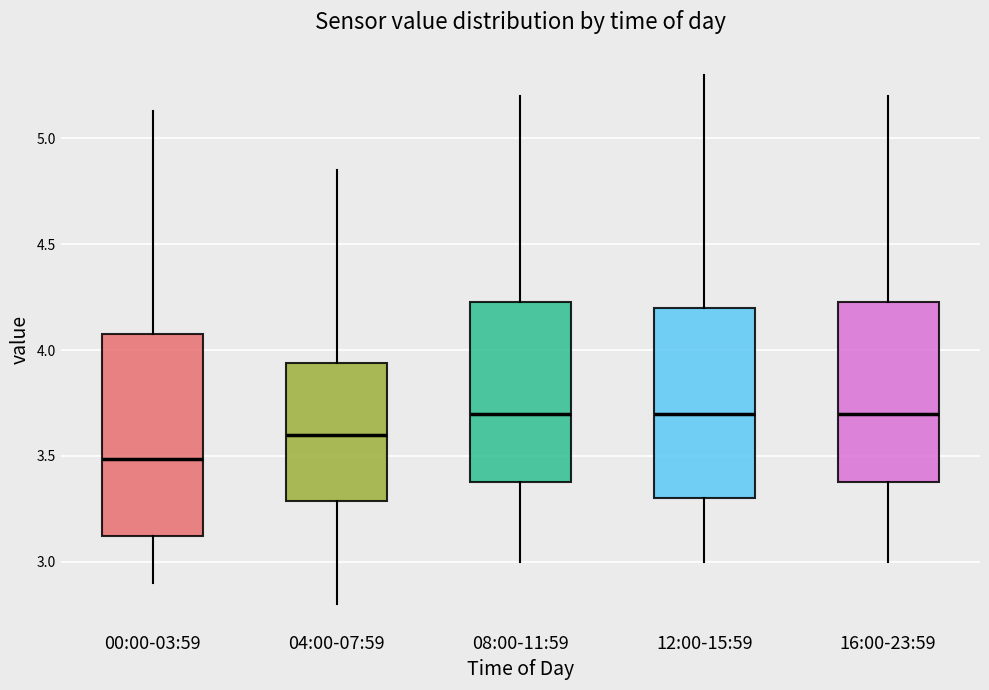

Reading left to right, transcribe this box plot: for each box, give where its median line is, the range the box spans, and where its two whiskers end, as read against the y-axis. The values are not printed on the chart, so give them approximately, as read against the axis.

00:00-03:59: median 3.50, box 3.10 to 4.10, whiskers 2.90 to 5.15
04:00-07:59: median 3.60, box 3.30 to 3.95, whiskers 2.80 to 4.85
08:00-11:59: median 3.70, box 3.40 to 4.25, whiskers 3.00 to 5.20
12:00-15:59: median 3.70, box 3.30 to 4.20, whiskers 3.00 to 5.30
16:00-23:59: median 3.70, box 3.40 to 4.25, whiskers 3.00 to 5.20